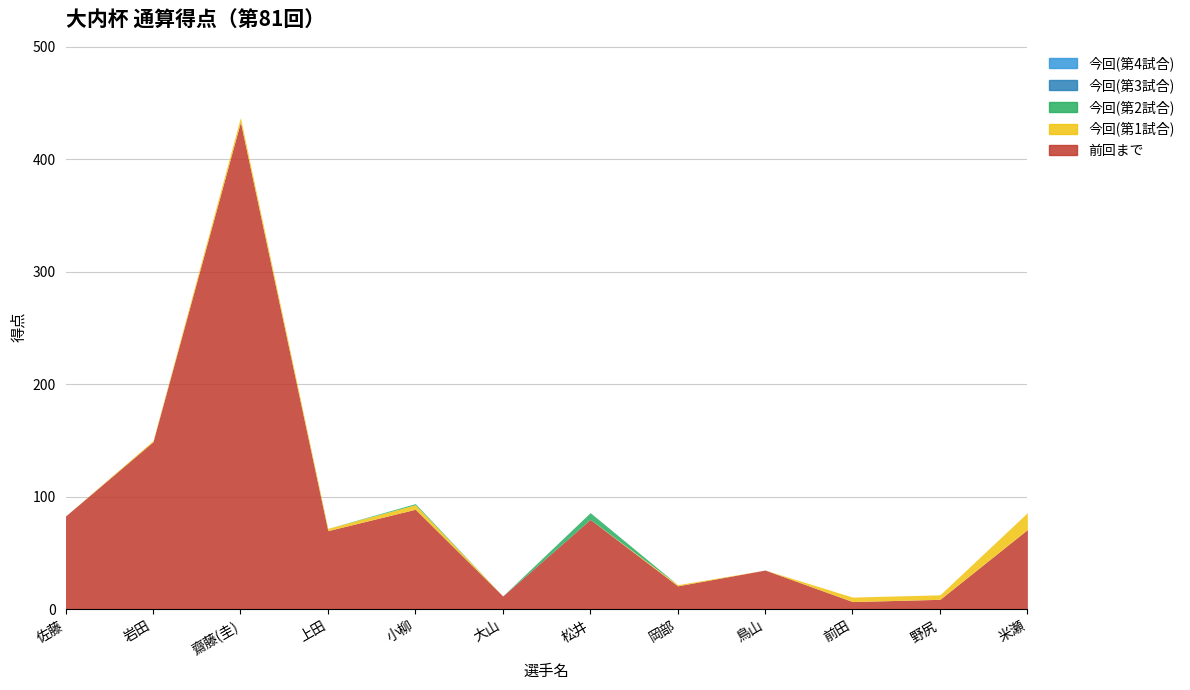

Which series has the largest total across all categories?

前回まで